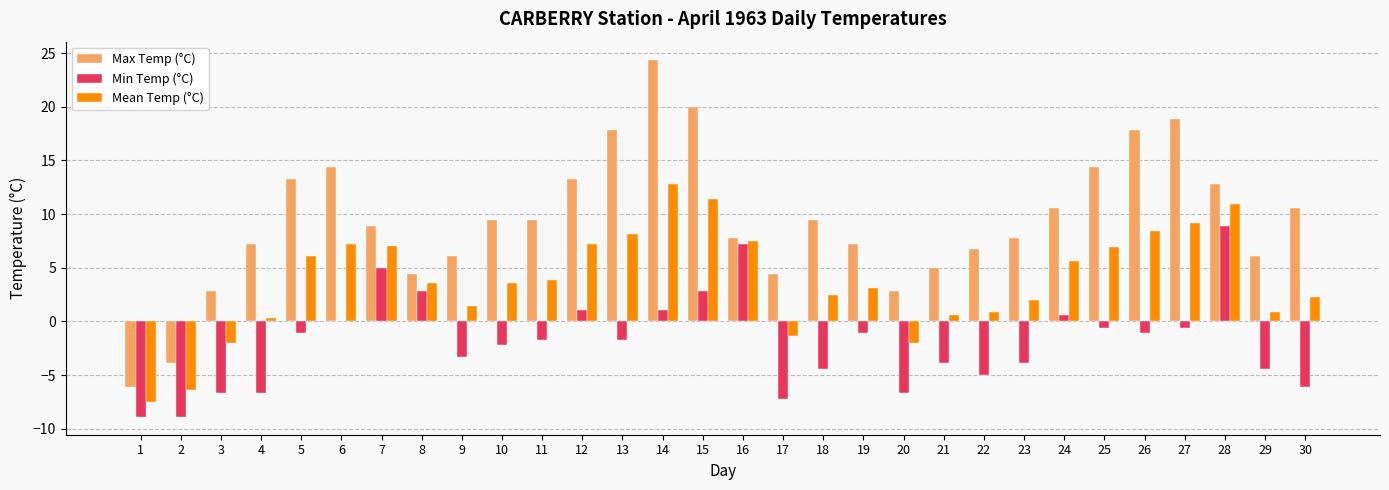

What is the sum of all Max Temp (°C) values?

283.7